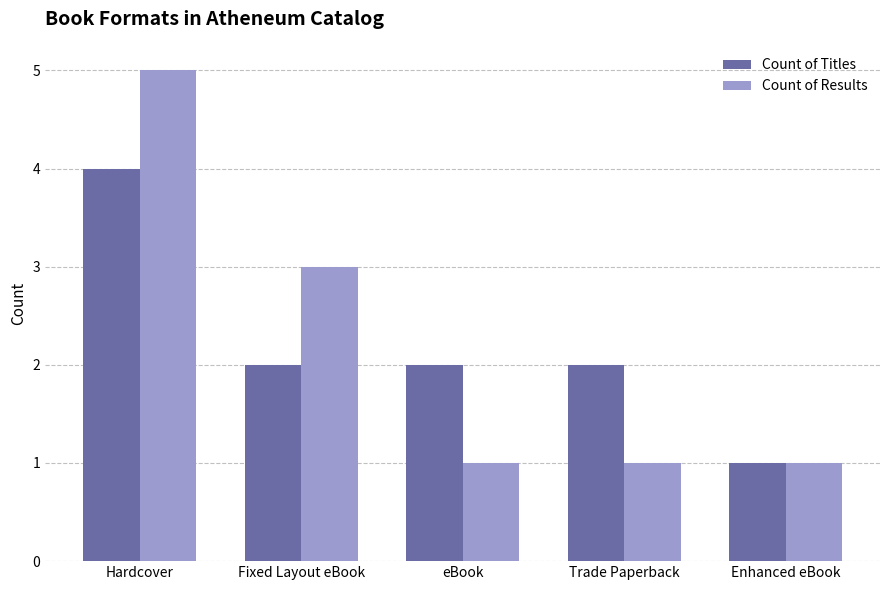

What value does the Count of Results series have at eBook?

1